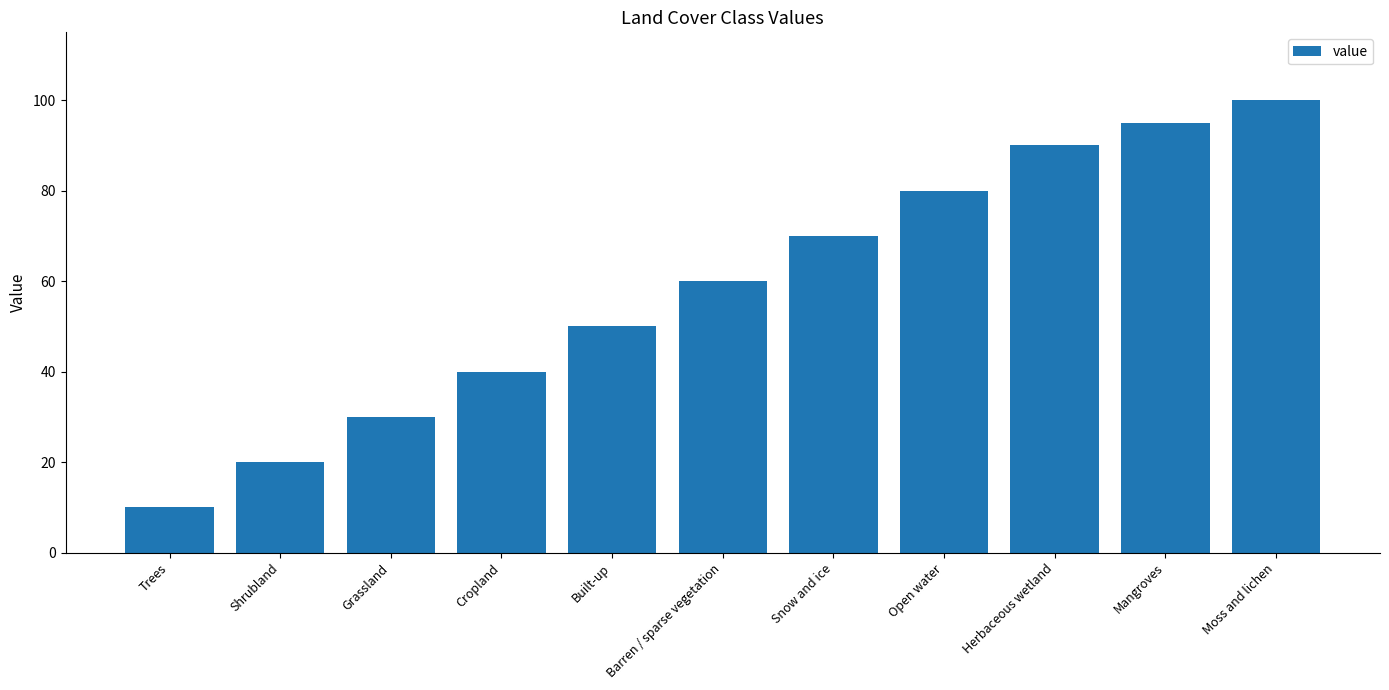

The value at Built-up is 50. True or false?

True